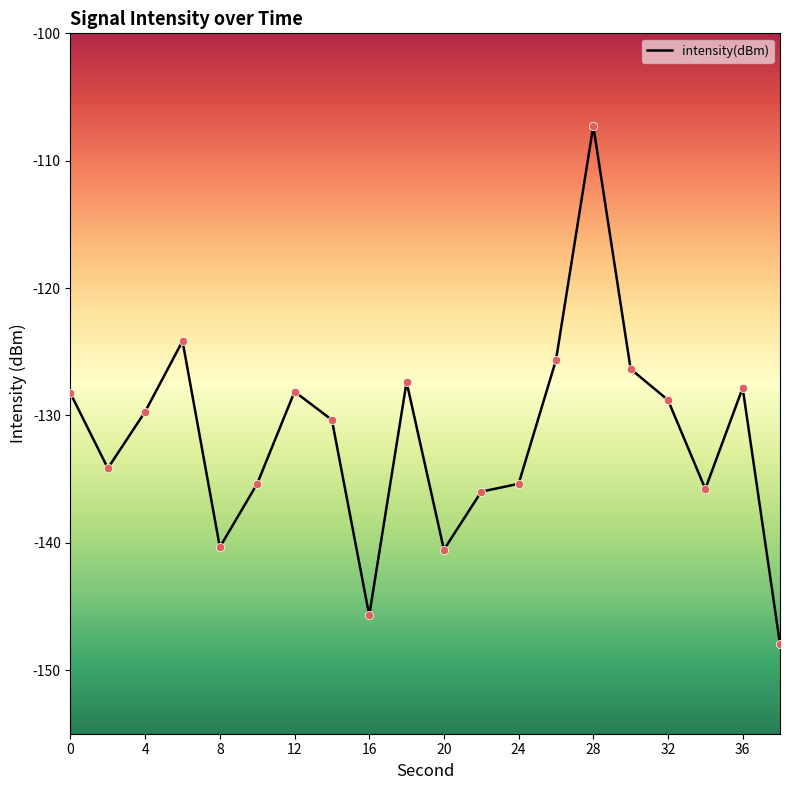

What is the maximum value shown in the chart?

-107.3